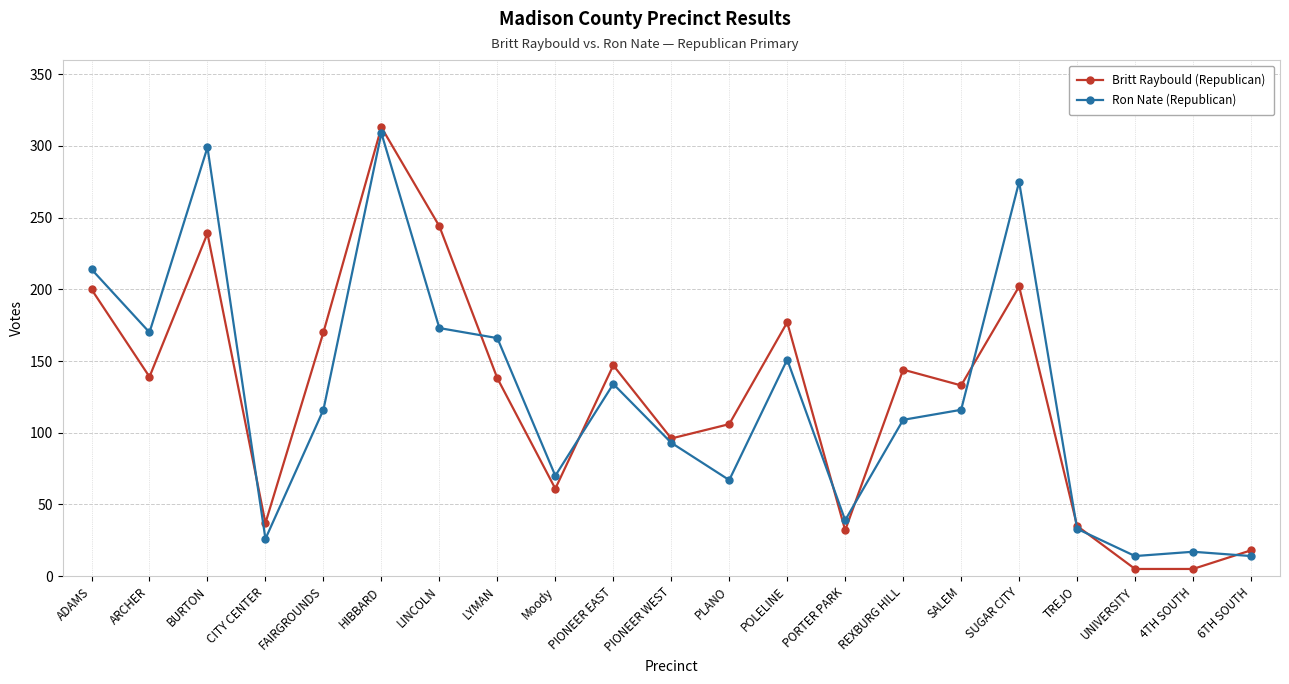

At how many categories does at least one series exceed 57?

15